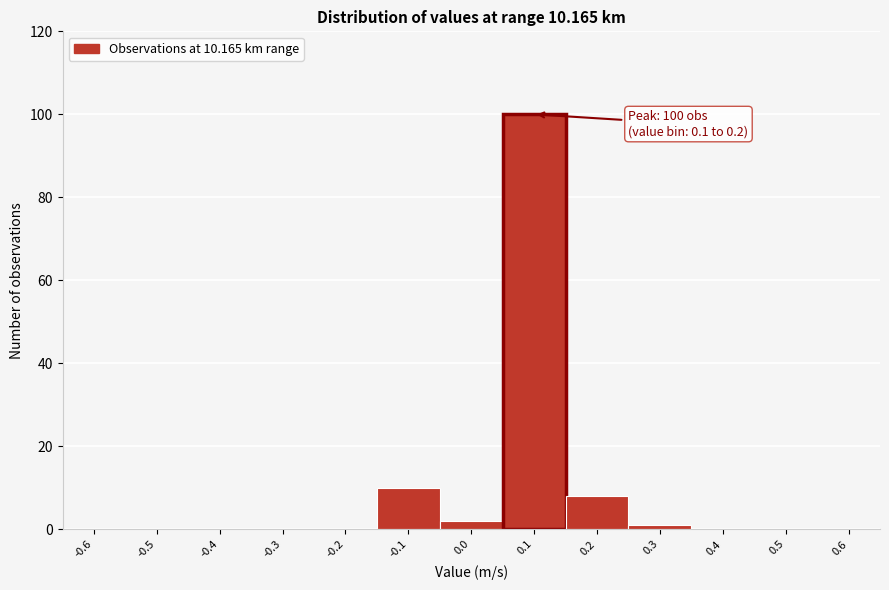

Reading left to right, list all the values displayed in this chart.

-0.6=0	-0.5=0	-0.4=0	-0.3=0	-0.2=0	-0.1=10	0.0=2	0.1=100	0.2=8	0.3=1	0.4=0	0.5=0	0.6=0